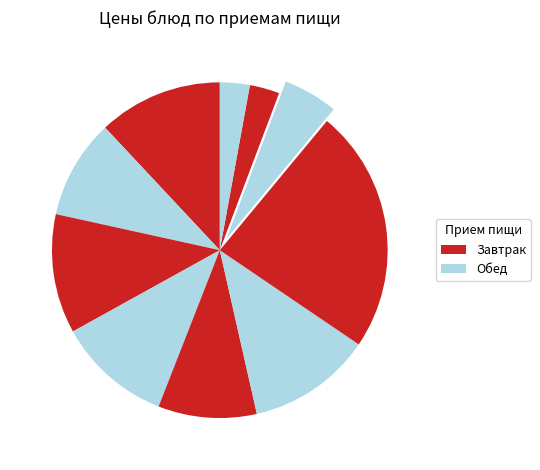

Rank the categories by value from lowest to highest.

хлеб пшеничный, хлеб ржаной, Компот из сухофруктов, Огурец свежий нарезка, Чай с сахаром, Сок 0,2, Бутерброд с маслом, Каша Дружба с маслом, Суп с клецками, Запеканка картофельная с мясом